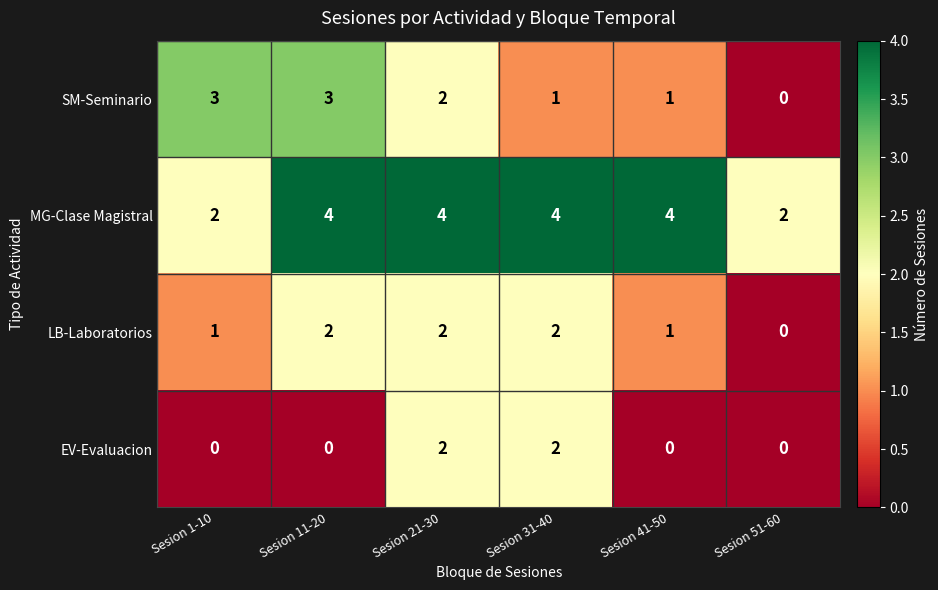

Which series has the largest range (max minus min)?

SM-Seminario